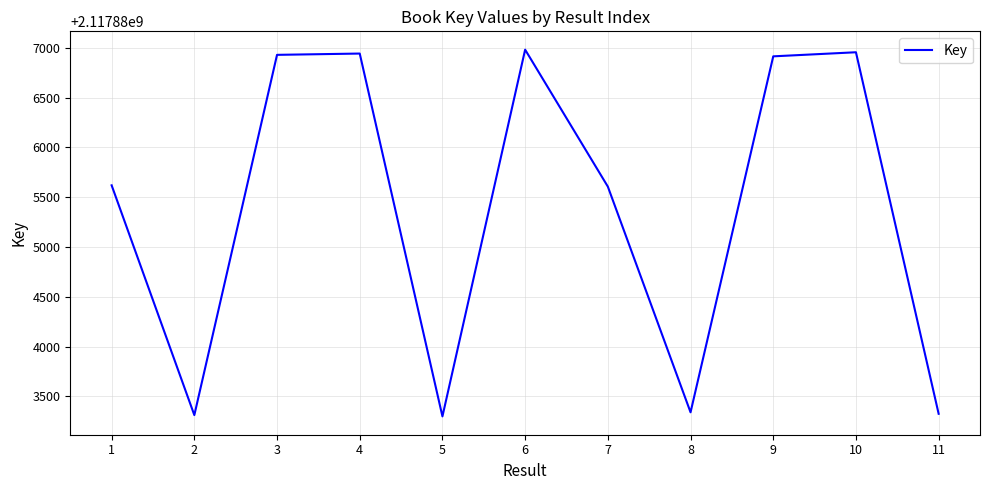

How many interior local peaks (higher than both neighbors) does the data have?

3